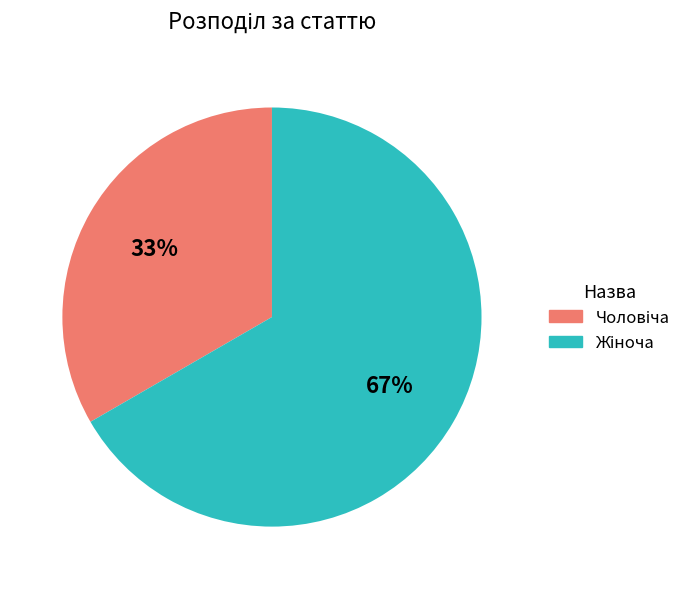

Is there a majority slice in this chart?

Yes